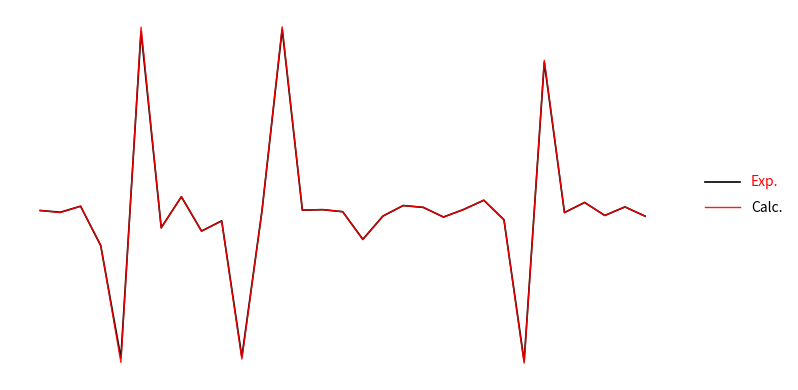

What are all the series names shown in the legend?

Exp., Calc.